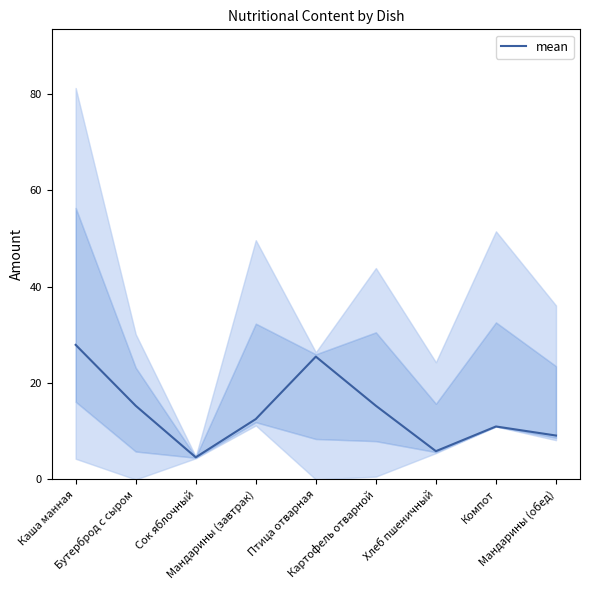

Reading left to right, what are all the values shown in this chart?

27.9	15.3	4.6	12.5	25.5	15.3	5.9	11.0	9.1